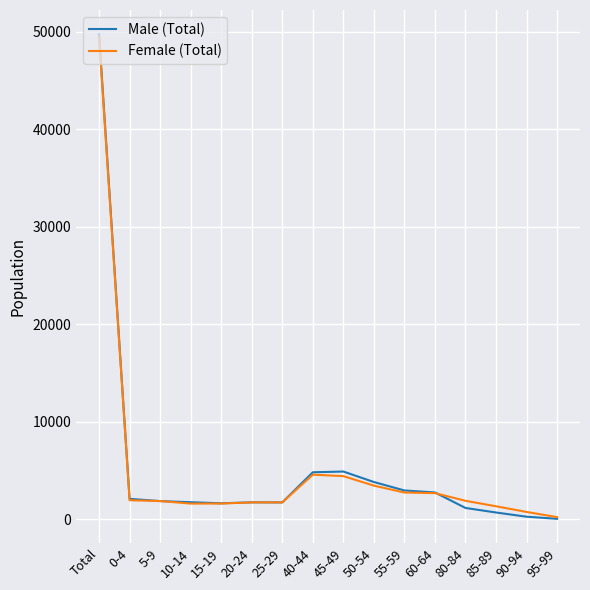

True or false: Female (Total) and Male (Total) intersect in this chart.

True